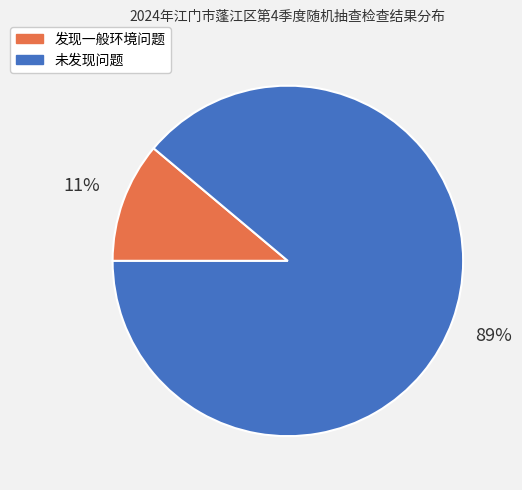

Does 未发现问题 account for over 50% of the chart?

Yes